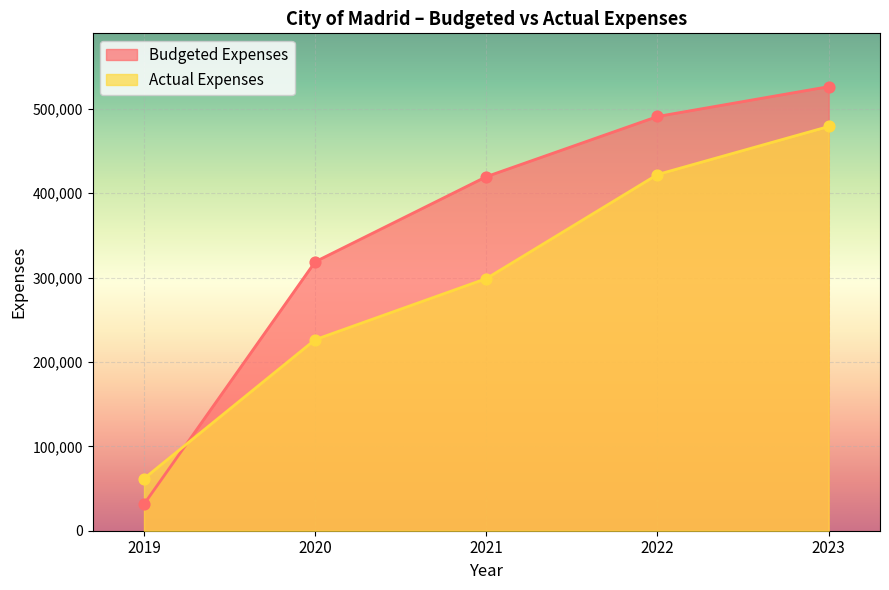

Which series reaches the minimum Y coordinate?

Budgeted Expenses